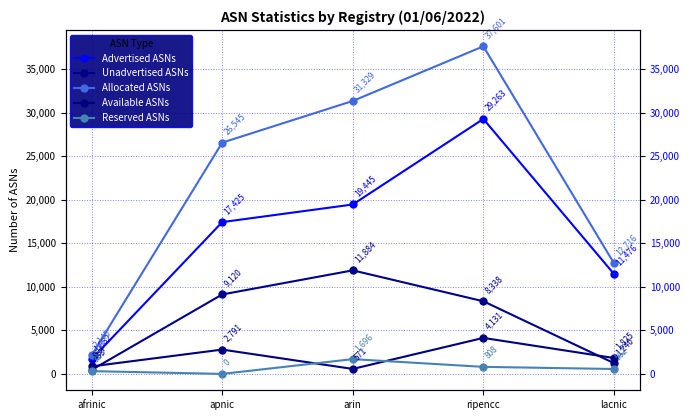

Is it true that Reserved ASNs equals 562 at lacnic?

True